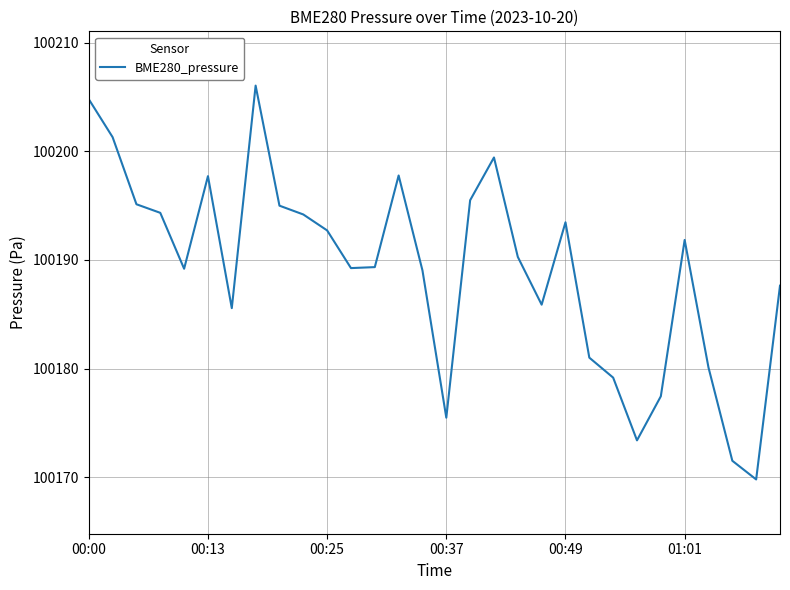

What is the maximum value shown in the chart?

100206.1